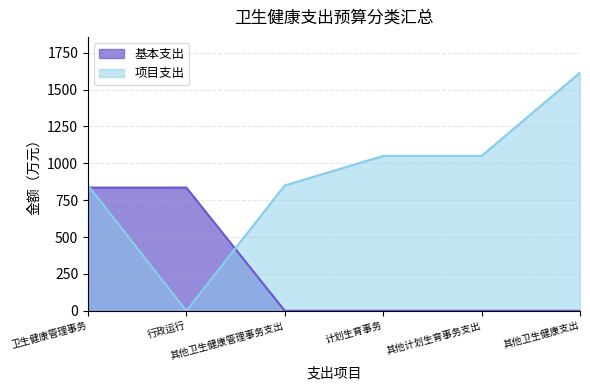

True or false: 项目支出 has a value of 0.0 at 行政运行.

True